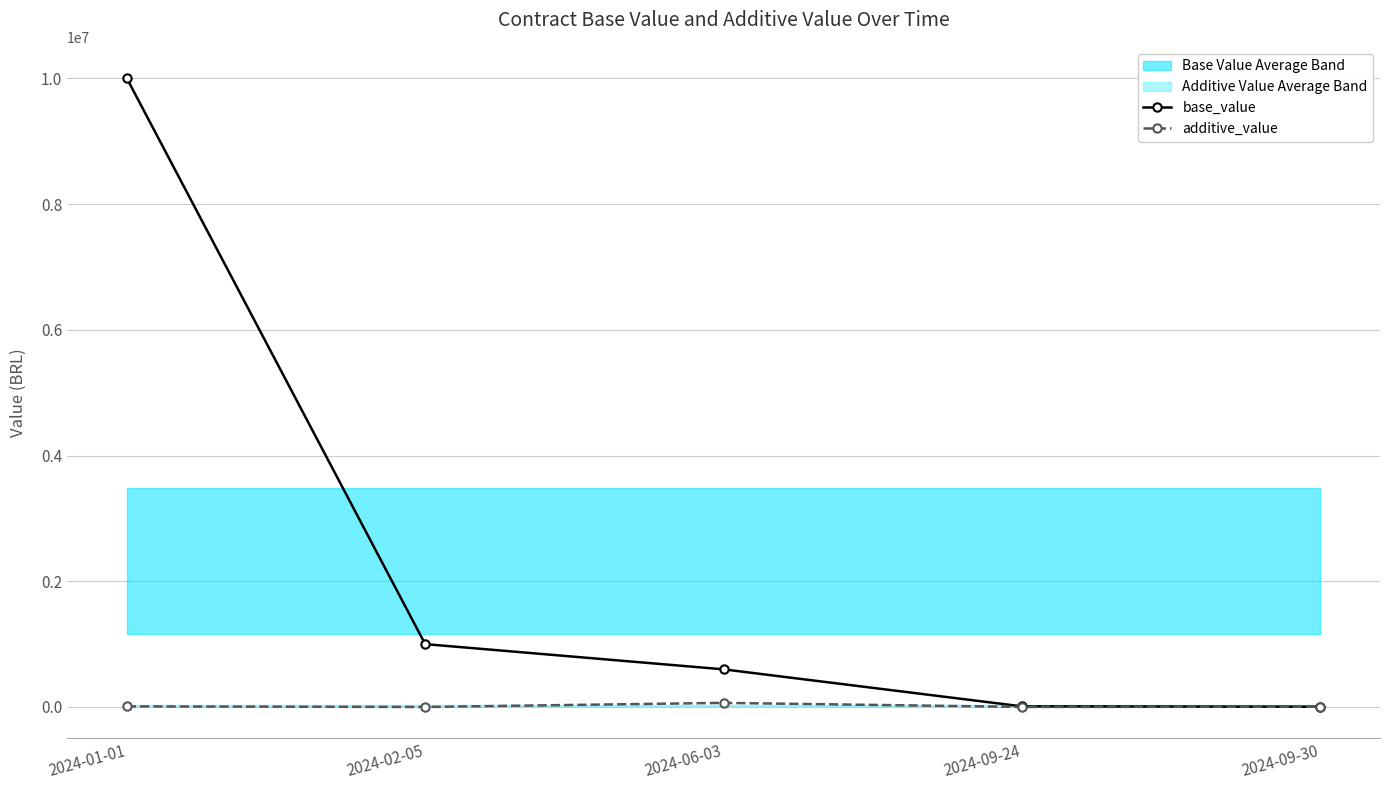

Is this an area chart (filled region under the line)?

No